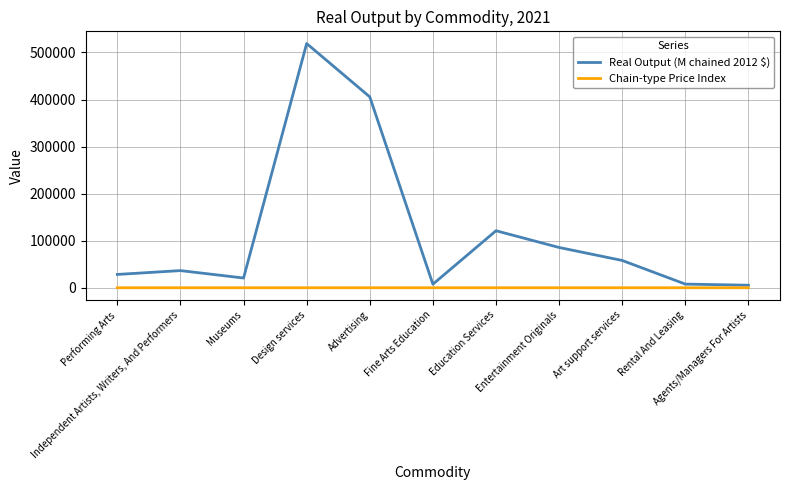

In Real Output (M chained 2012 $), how many points are lower than both neighbors (excluding endpoints)?

2